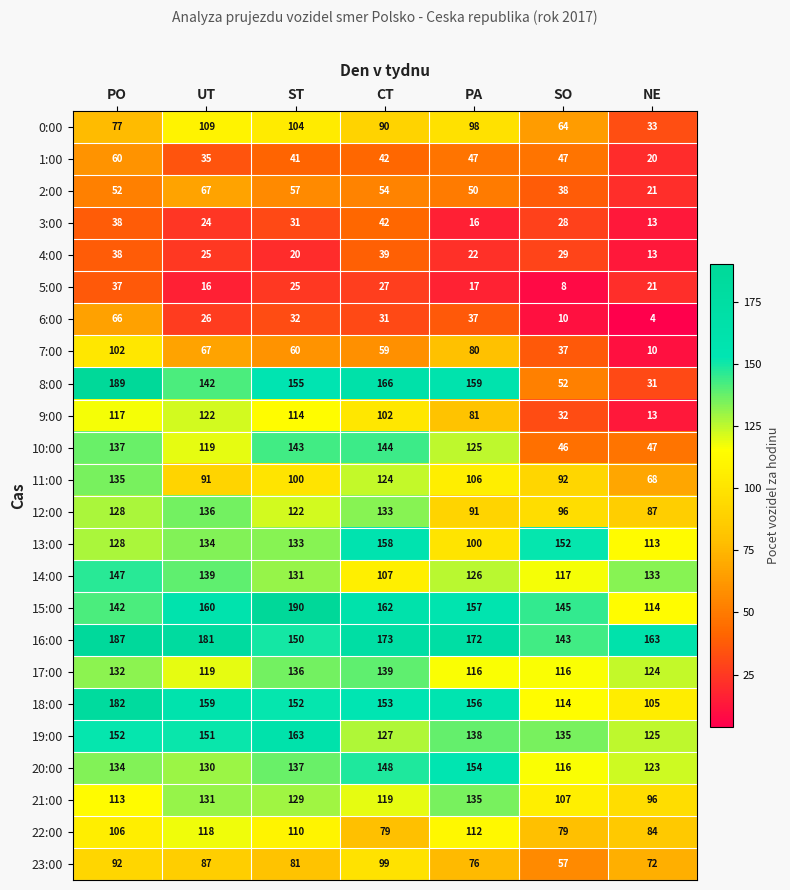

What is the average value of the 0:00 series?

82